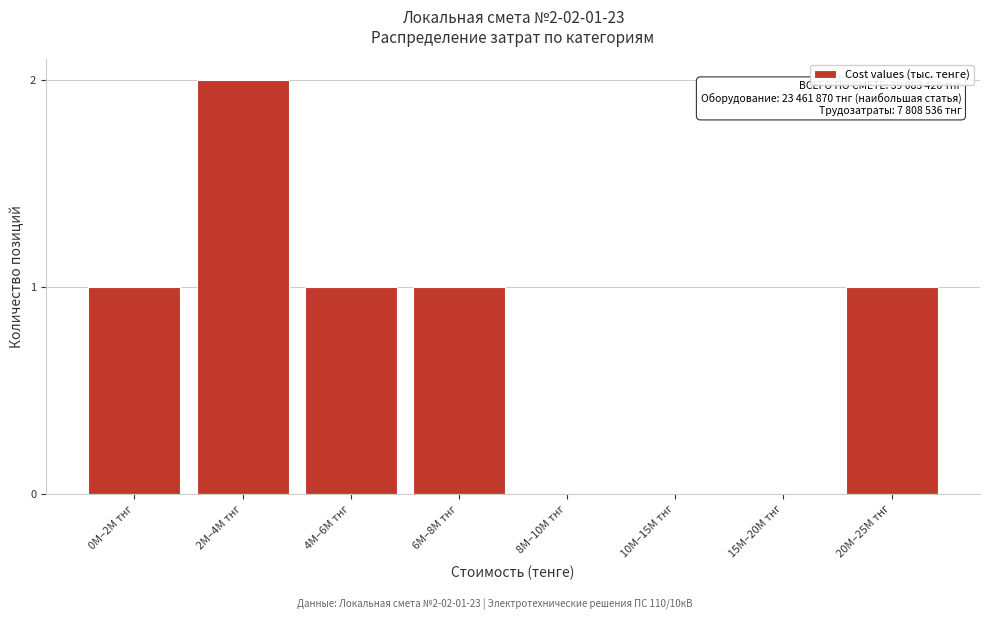

Reading left to right, list all the values displayed in this chart.

0M–2M тнг=1	2M–4M тнг=2	4M–6M тнг=1	6M–8M тнг=1	8M–10M тнг=0	10M–15M тнг=0	15M–20M тнг=0	20M–25M тнг=1